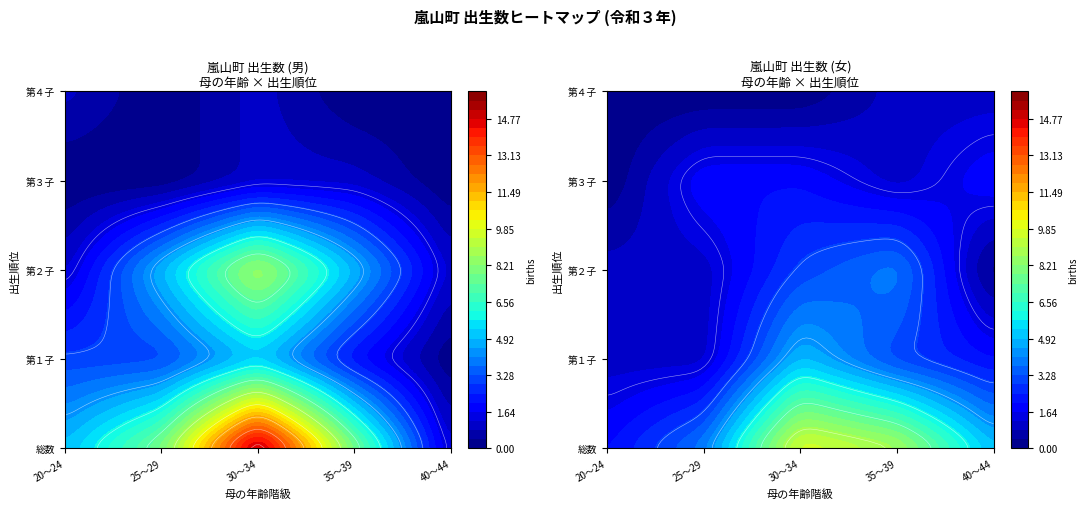

Which category has the lowest value in the 総数 series?

20～24